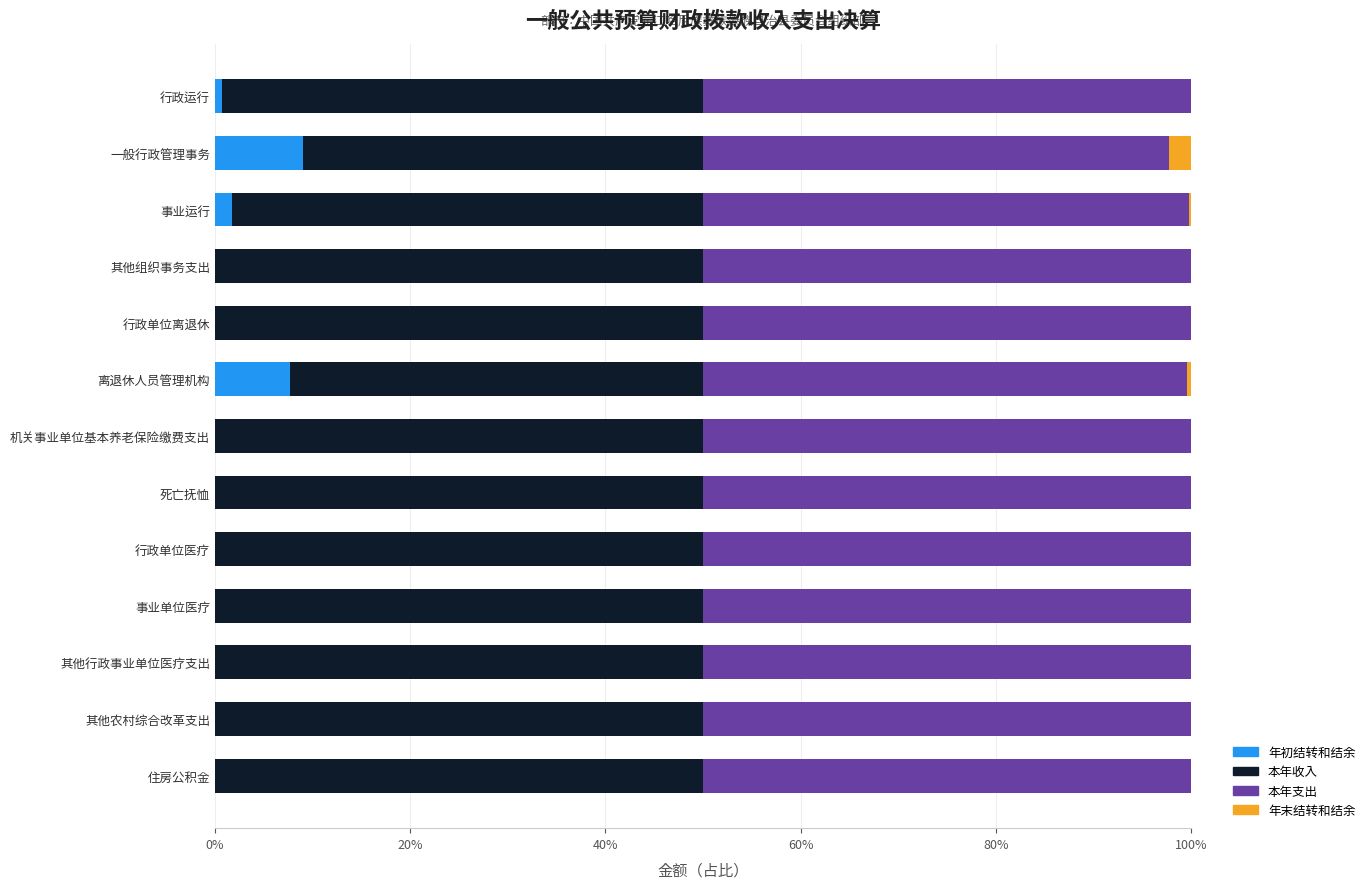

What is the total value across all series at 行政单位医疗?

100.0